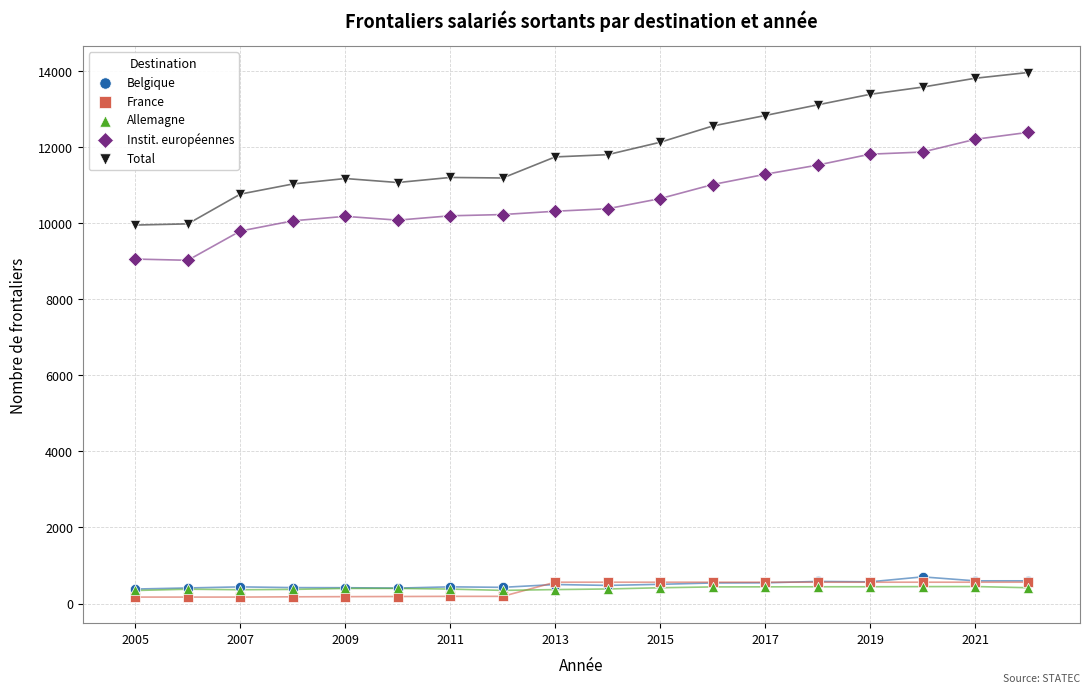

What are all the series names shown in the legend?

Belgique, France, Allemagne, Instit. européennes, Total